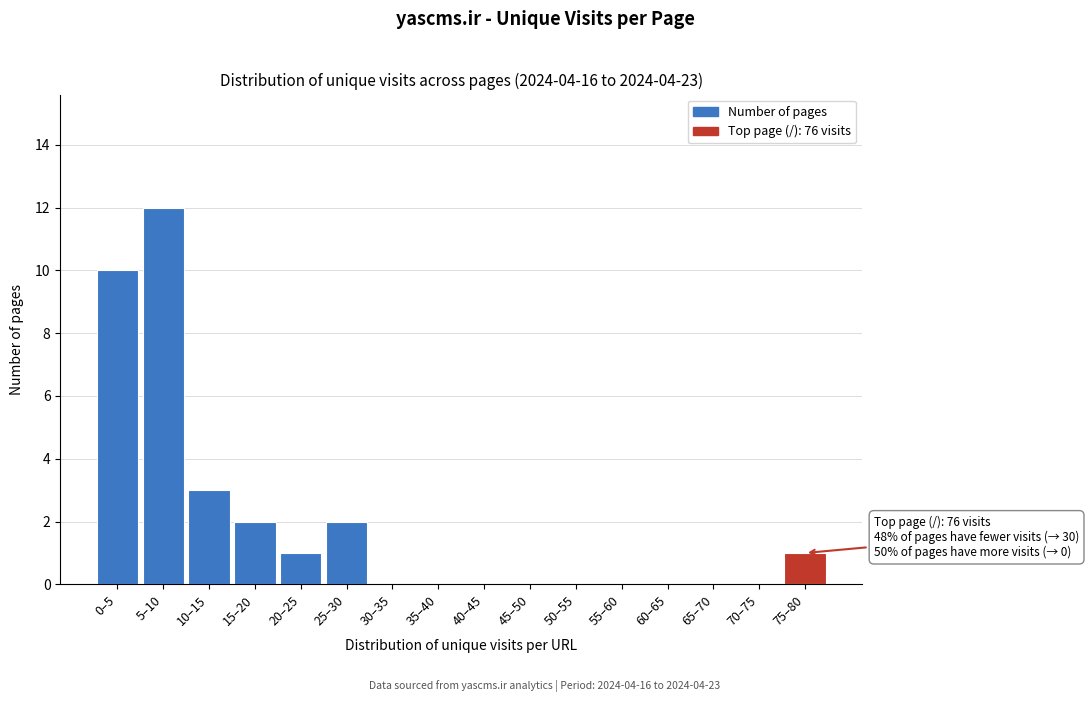

Reading left to right, transcribe all the data shown in this chart.

0–5=10	5–10=12	10–15=3	15–20=2	20–25=1	25–30=2	30–35=0	35–40=0	40–45=0	45–50=0	50–55=0	55–60=0	60–65=0	65–70=0	70–75=0	75–80=1